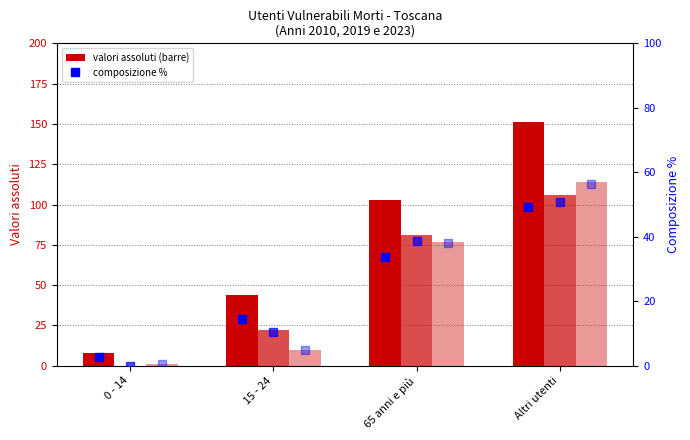

Where does the Toscana 2023 series first go above 77?

Altri utenti